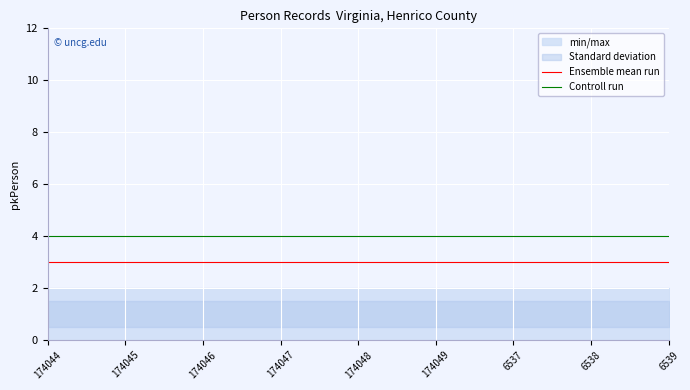

True or false: Ensemble mean run has a value of 3 at 174044.

True